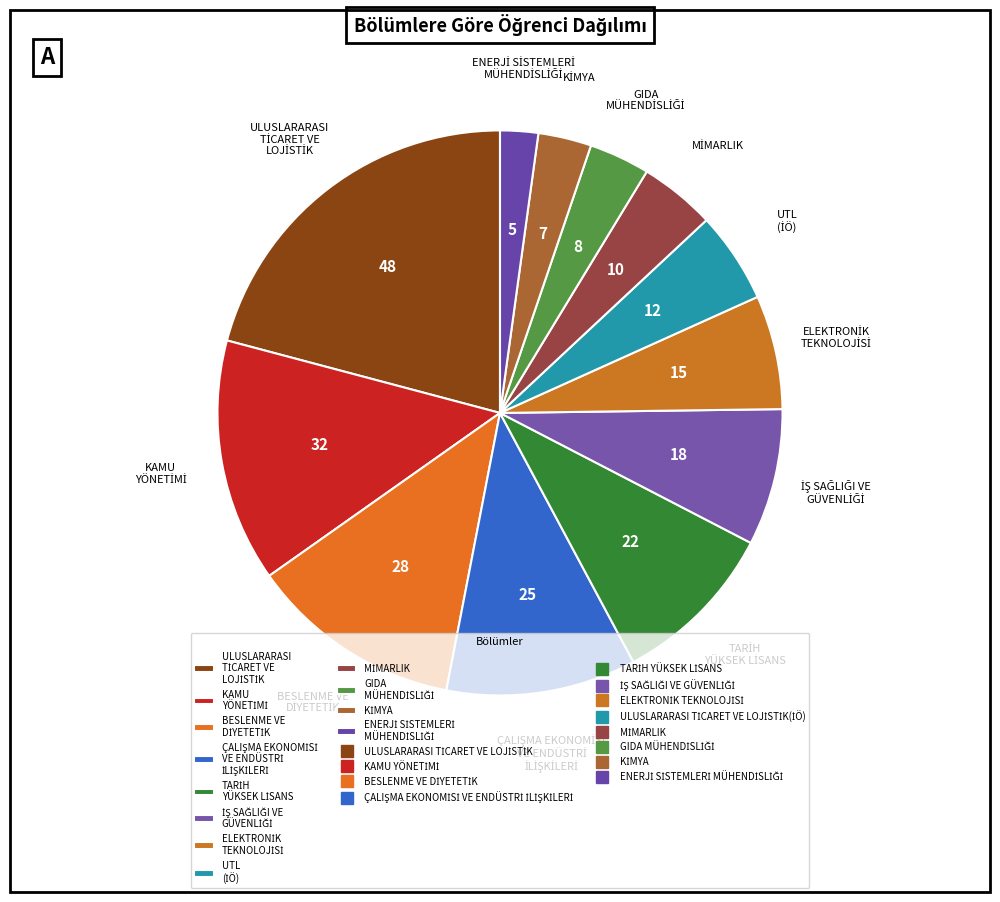

How many segments does this pie chart have?

12